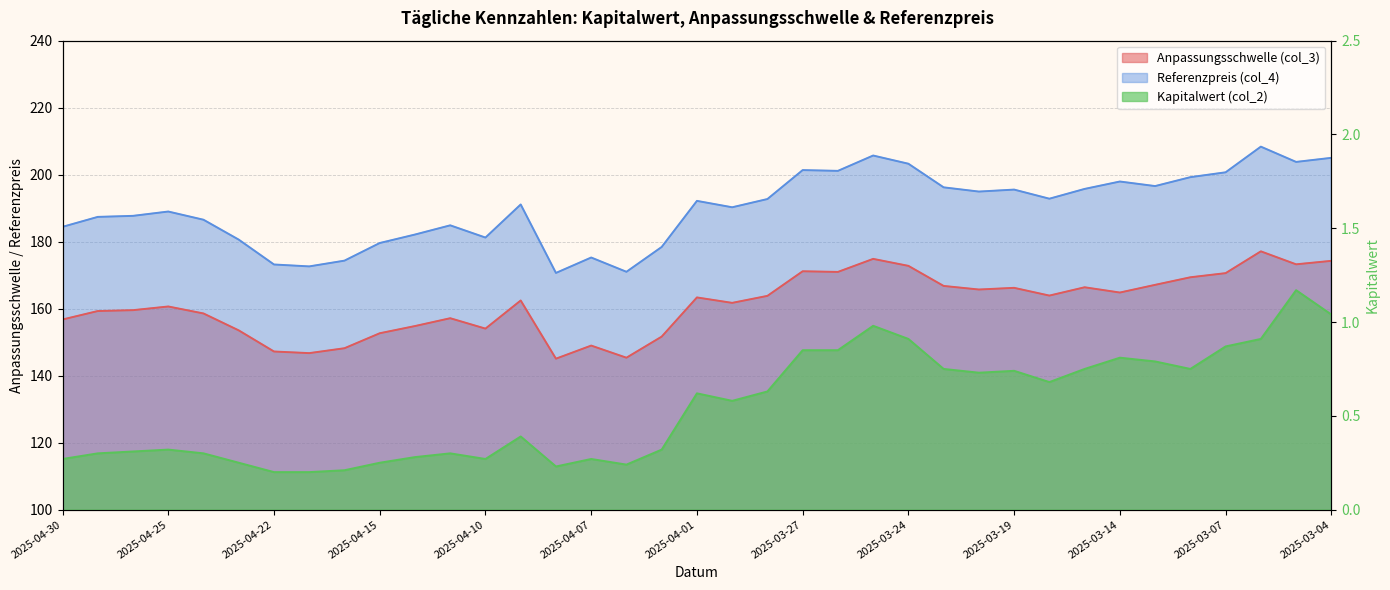

What is the sum of all Kapitalwert (col_2) values?

20.3